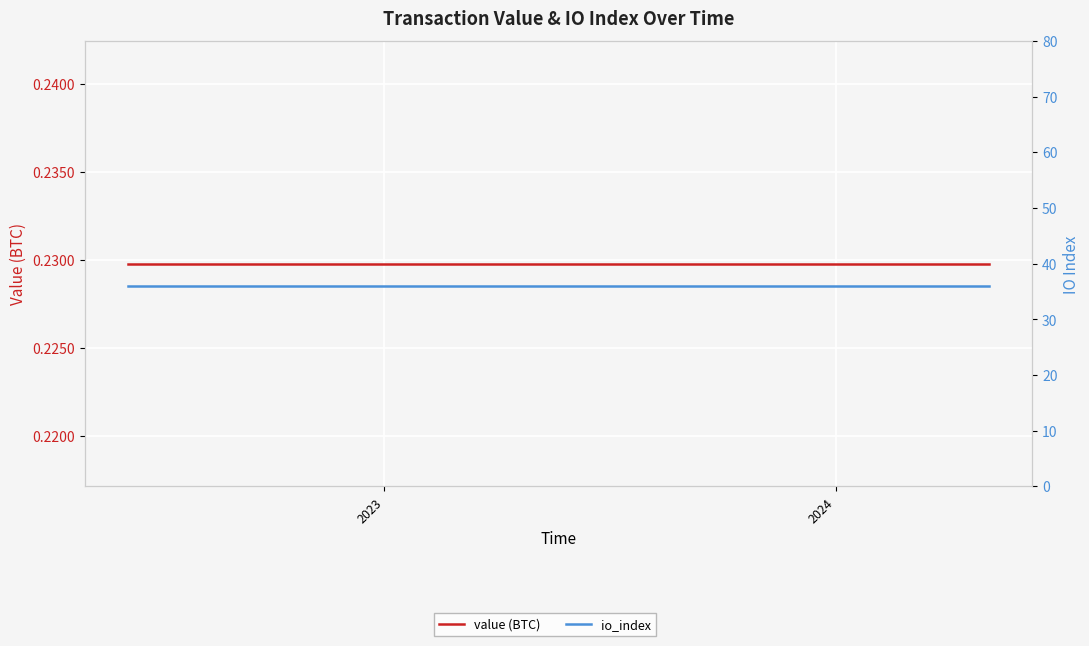

What is the lowest value of the io_index series?

36.0